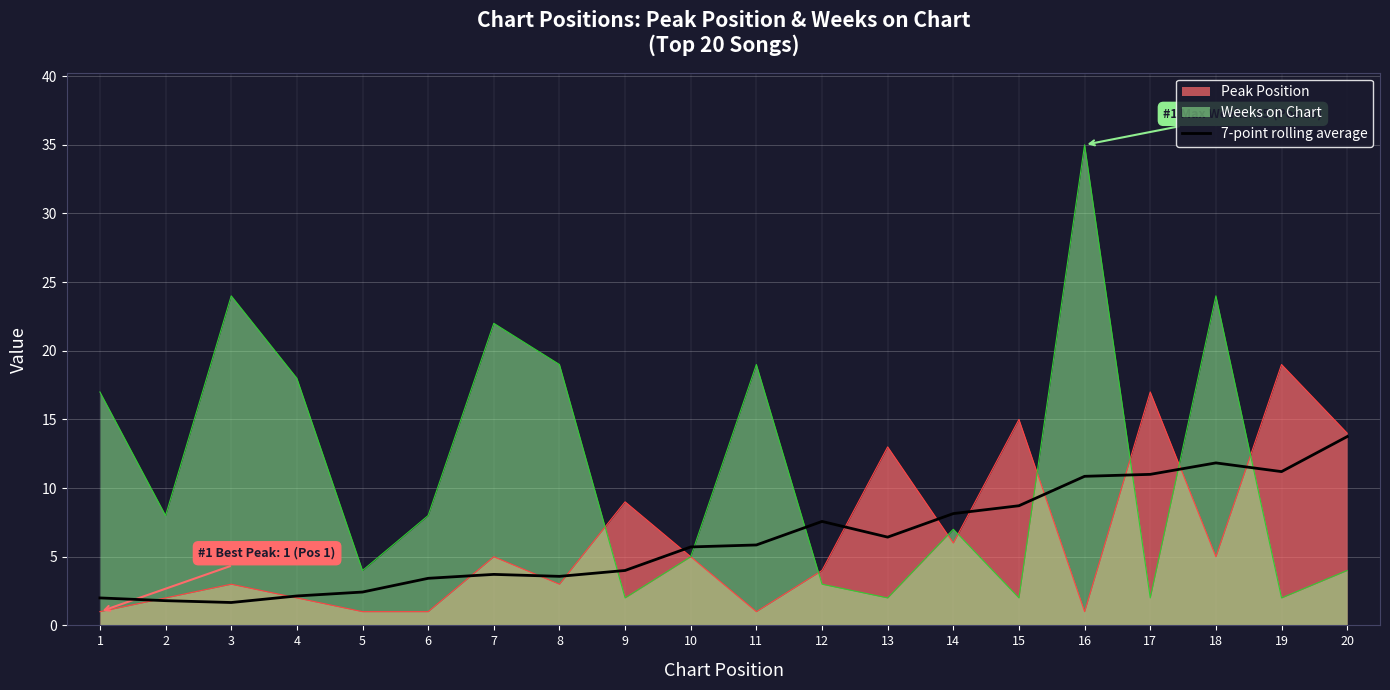

Does the chart display data point markers on the line(s)?

No